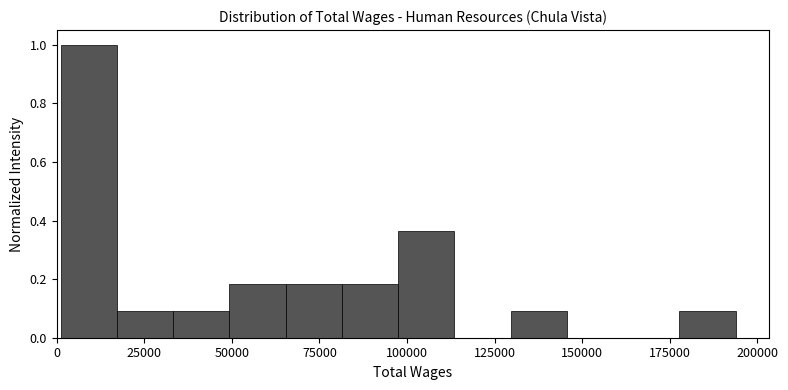

Around what value on the x-axis is the tallest bar? Give the approximate position of its centre, as read against the axis.

10000